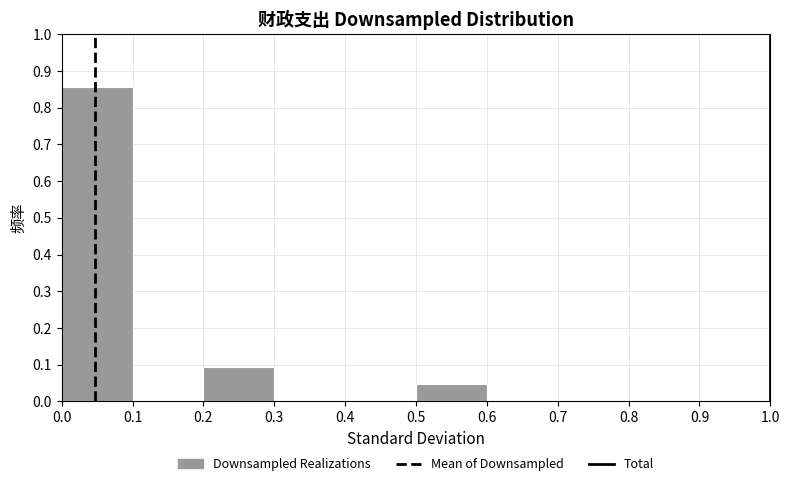

What is the height of the bar covering 0.5 to 0.6 on the x-axis? The values are not printed on the chart, so give them approximately, as read against the axis.

0.05